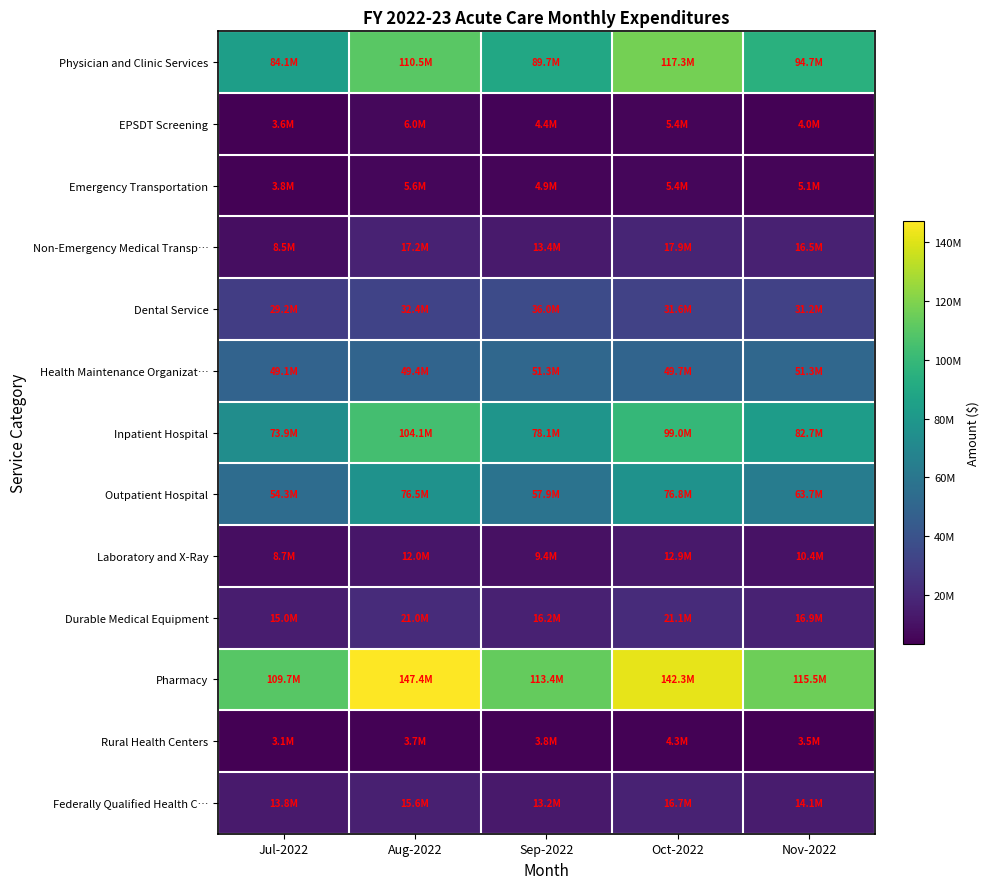

Which series has the widest spread of values?

Pharmacy